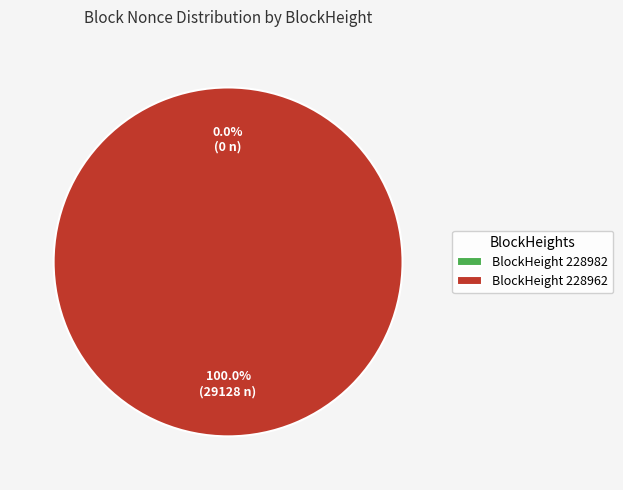

Which slice is the smallest?

228982